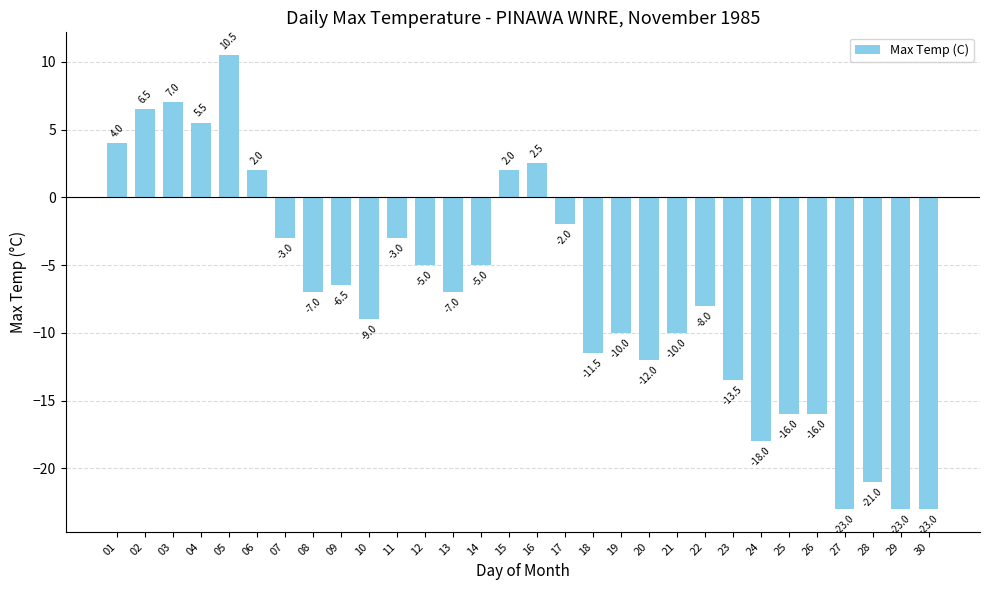

Between 08 and 04, which is larger?

04